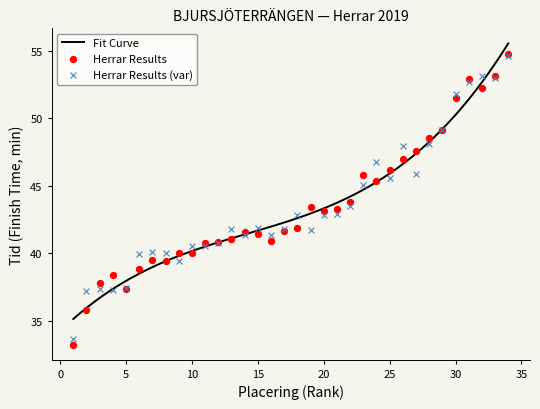

What is the change in value from 6 to 17?

+2.8